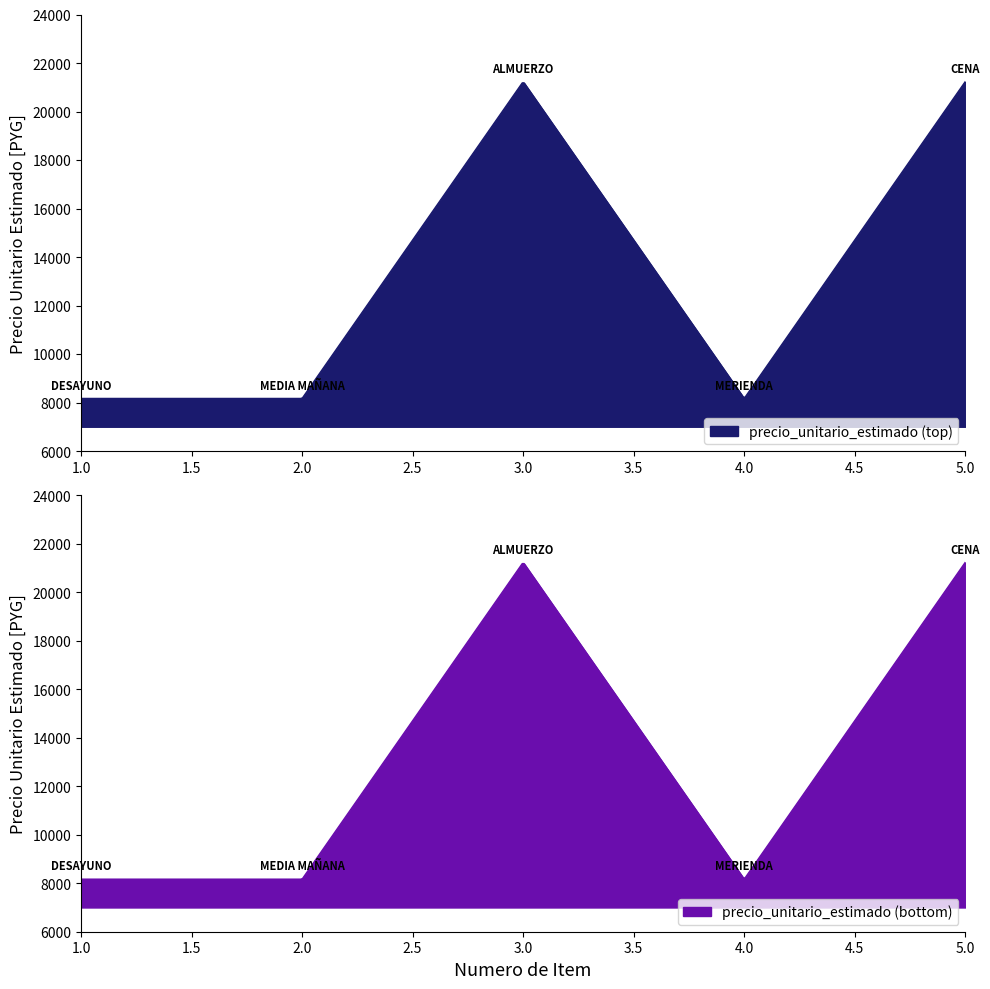

How many points are lower than both their immediate neighbors (excluding endpoints)?

1